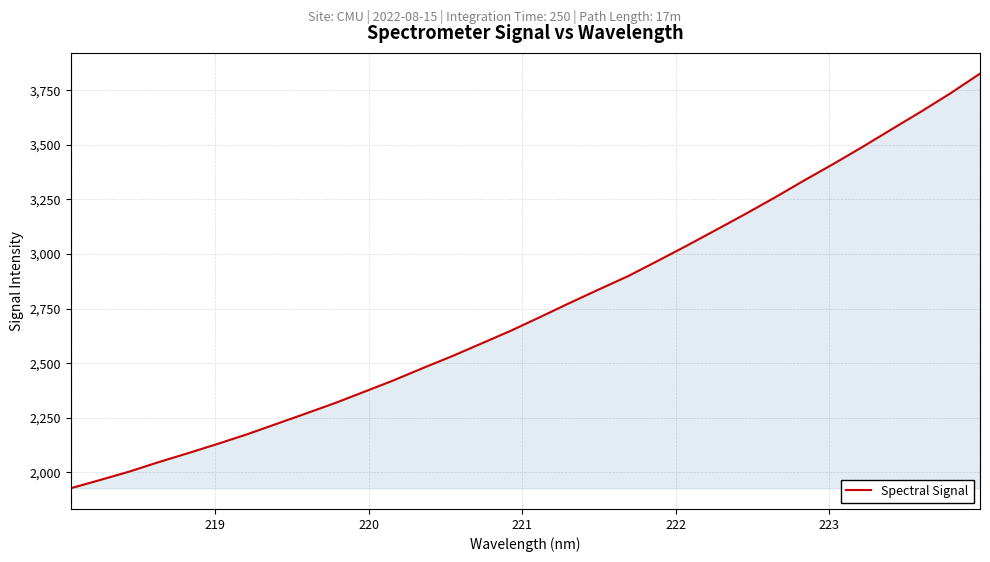

What is the greatest value displayed?

3825.7